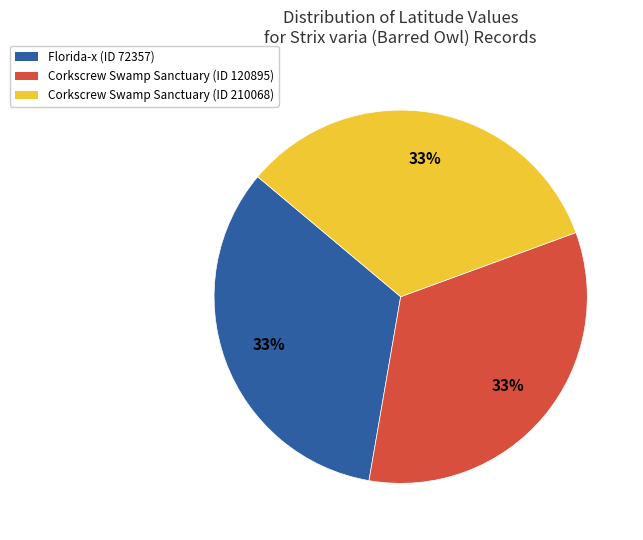

Count the number of slices in the pie.

3